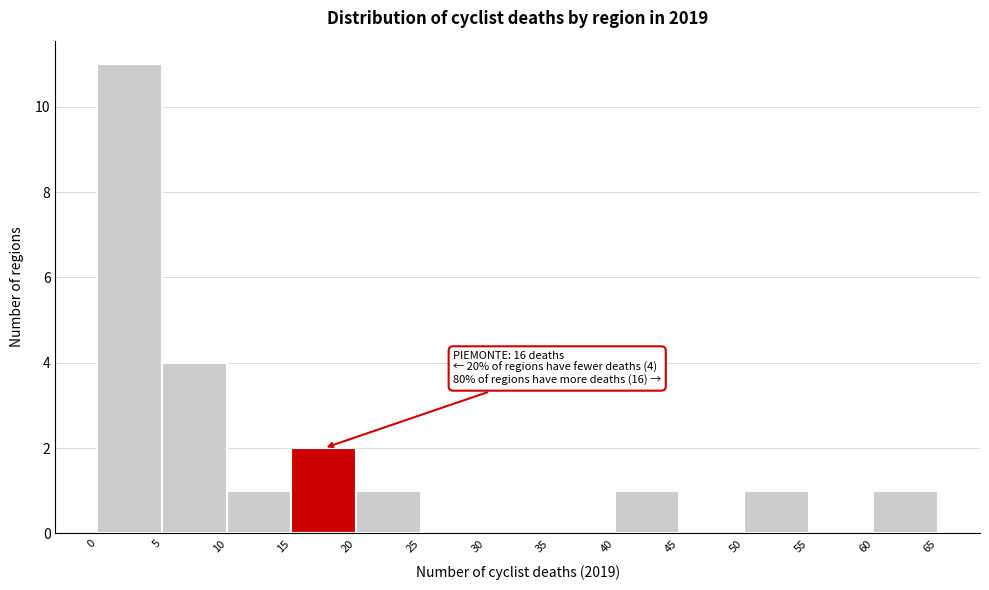

Which range on the x-axis has the tallest bar?

0 to 5